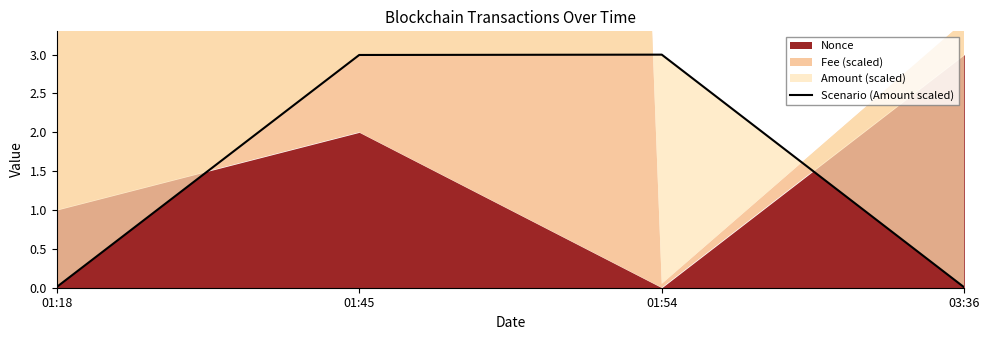

What is the greatest value displayed?

3.0